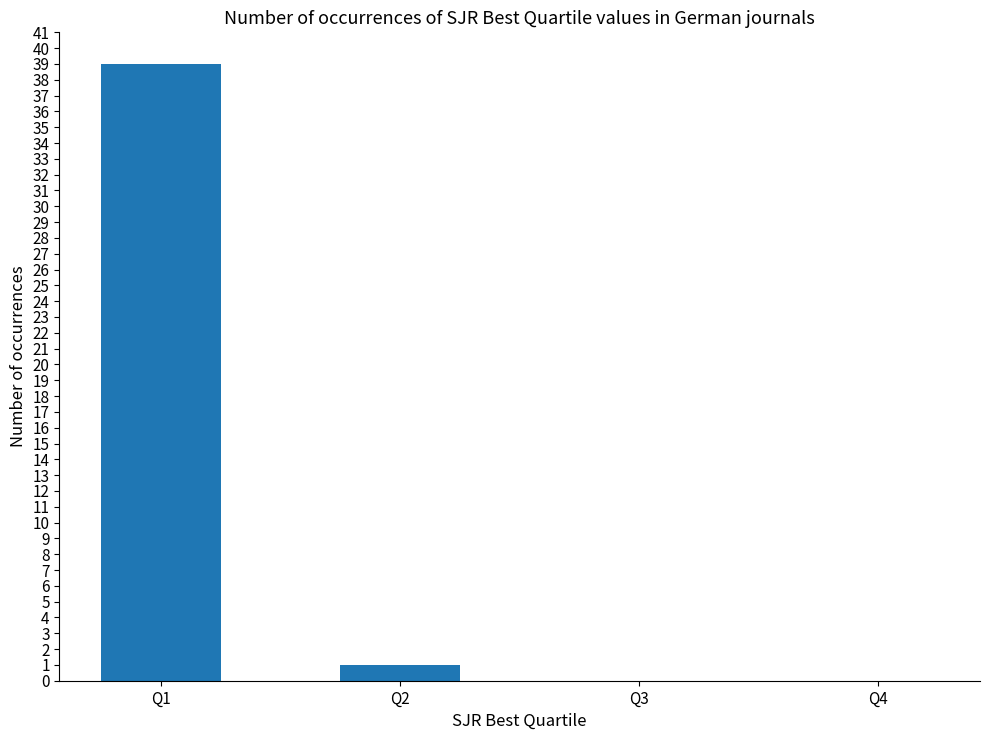

Where is the data nearest to the value 19?

Q2